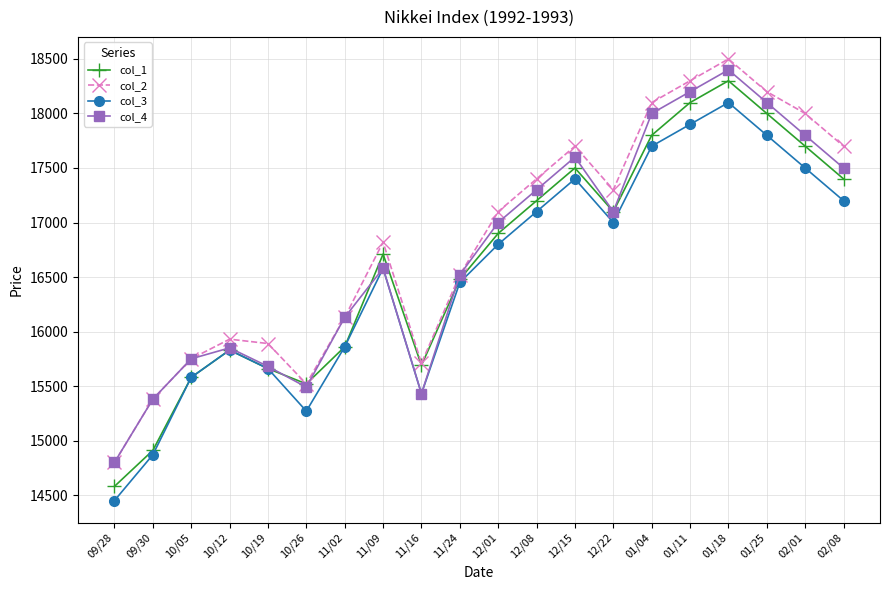

At which label is col_1 closest to 16440?

11/24